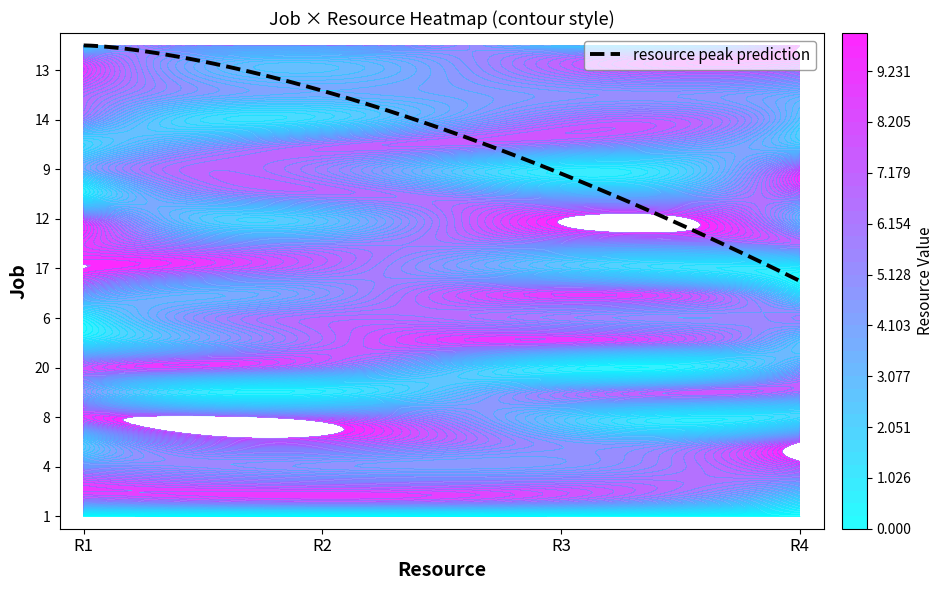

Rank the series at R2 from lowest to highest value.

1, 5, 14, 12, 13, 19, 4, 11, 21, 9, 20, 10, 6, 17, 15, 7, 16, 2, 3, 8